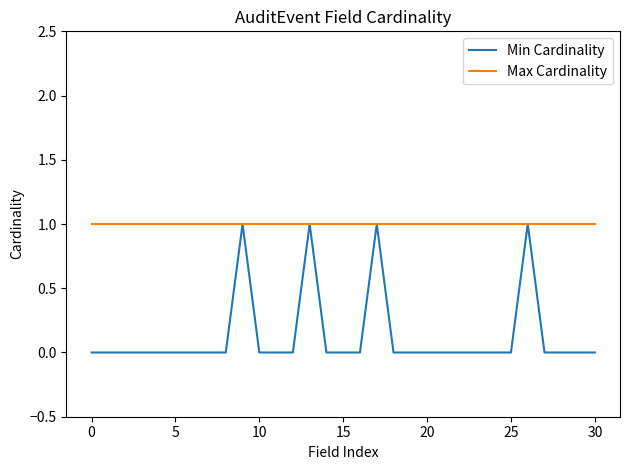

List the series in order of their overall mean, highest first.

Max Cardinality, Min Cardinality